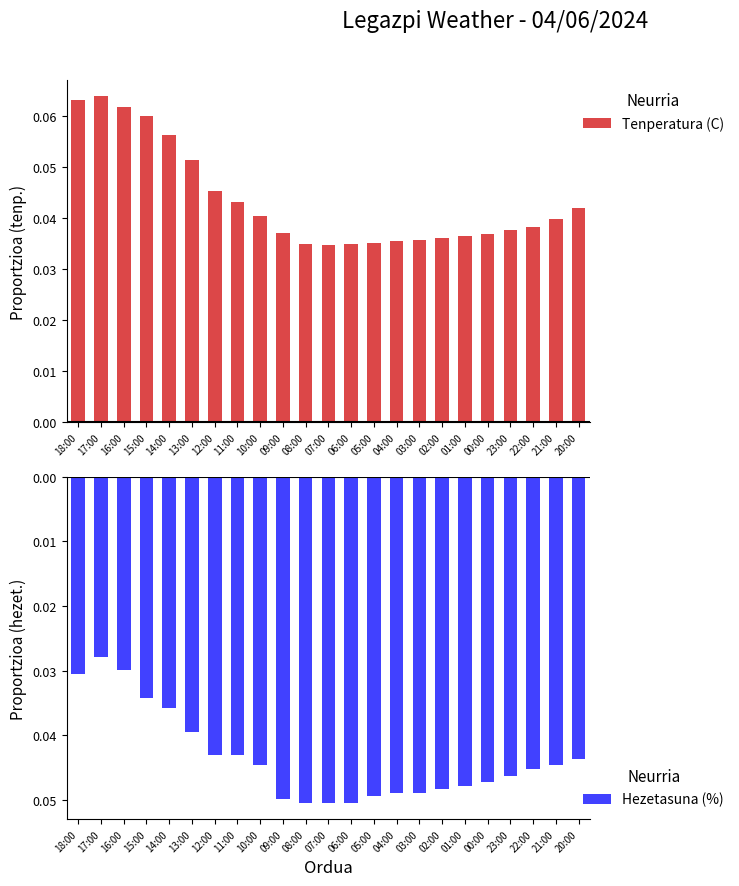

What is the label of the 21st bar from the left?

22:00